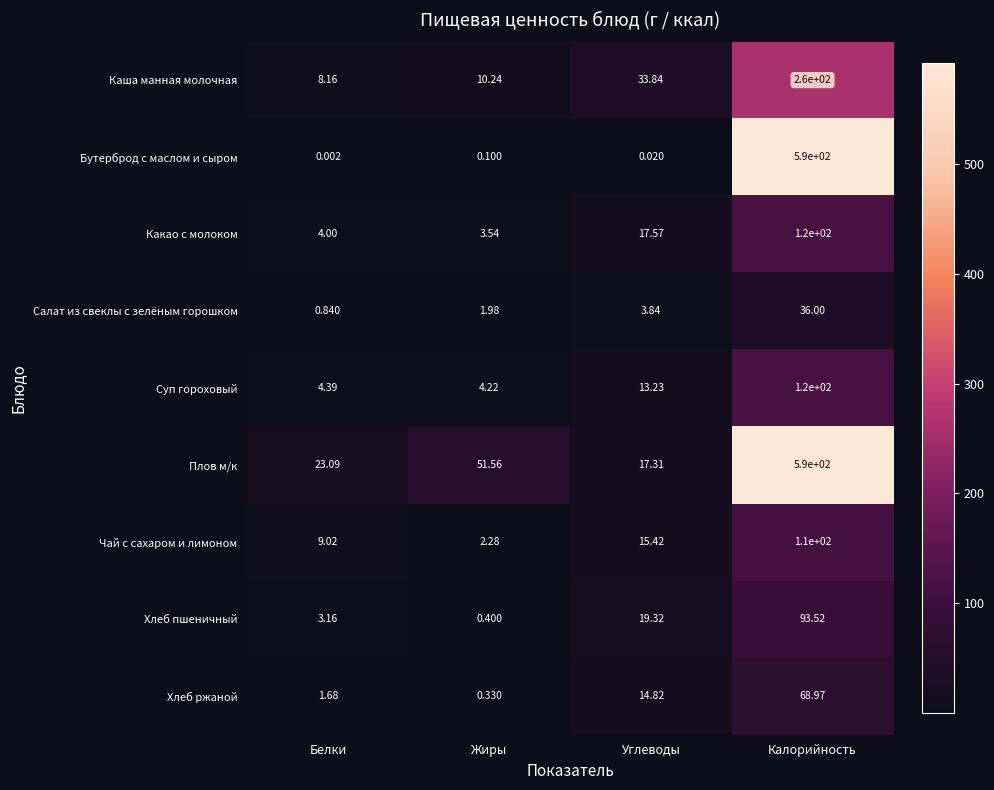

Rank the categories by Салат из свеклы с зелёным горошком value from lowest to highest.

Белки, Жиры, Углеводы, Калорийность